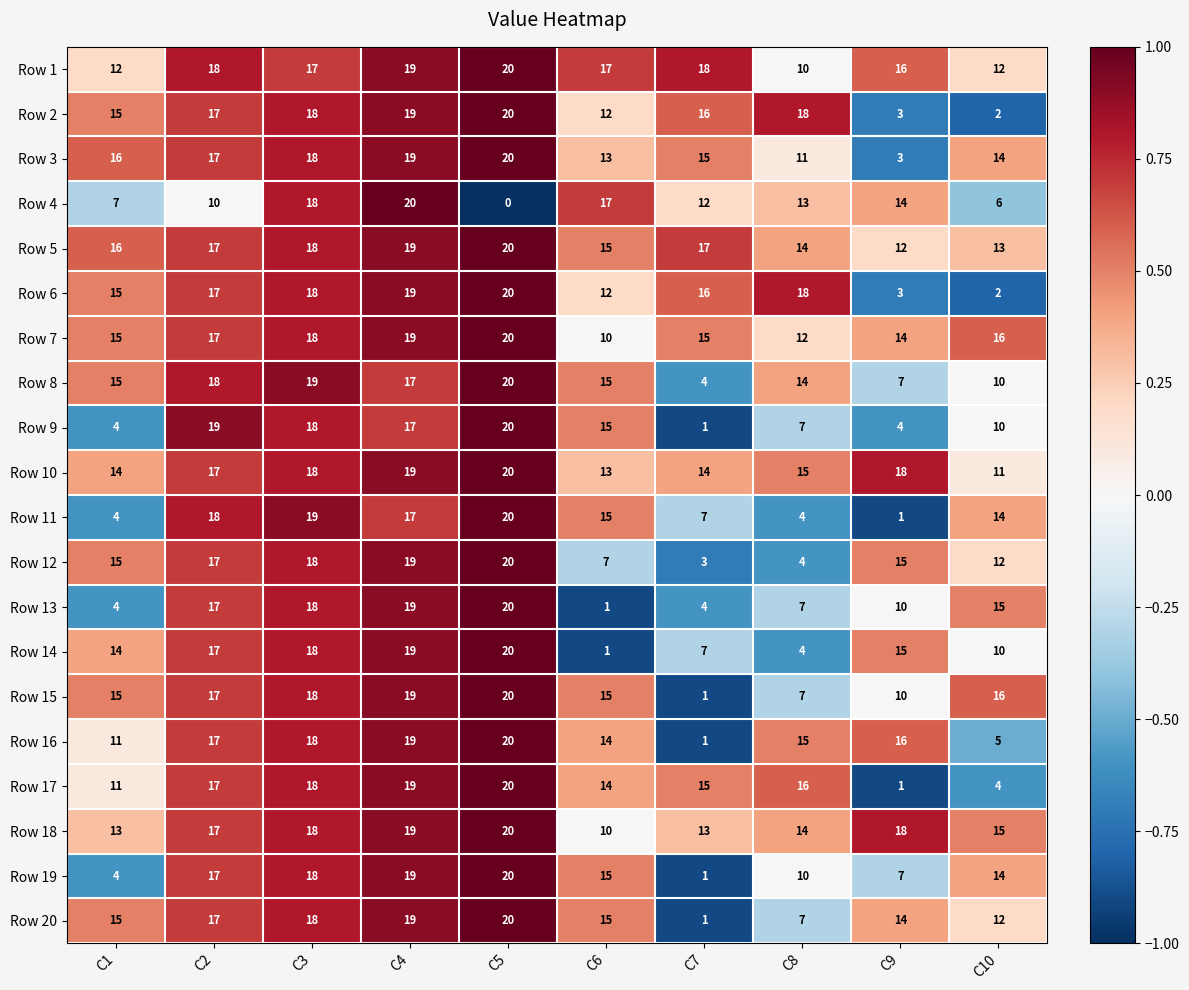

True or false: Row 1 has a value of 29 at C6.

False